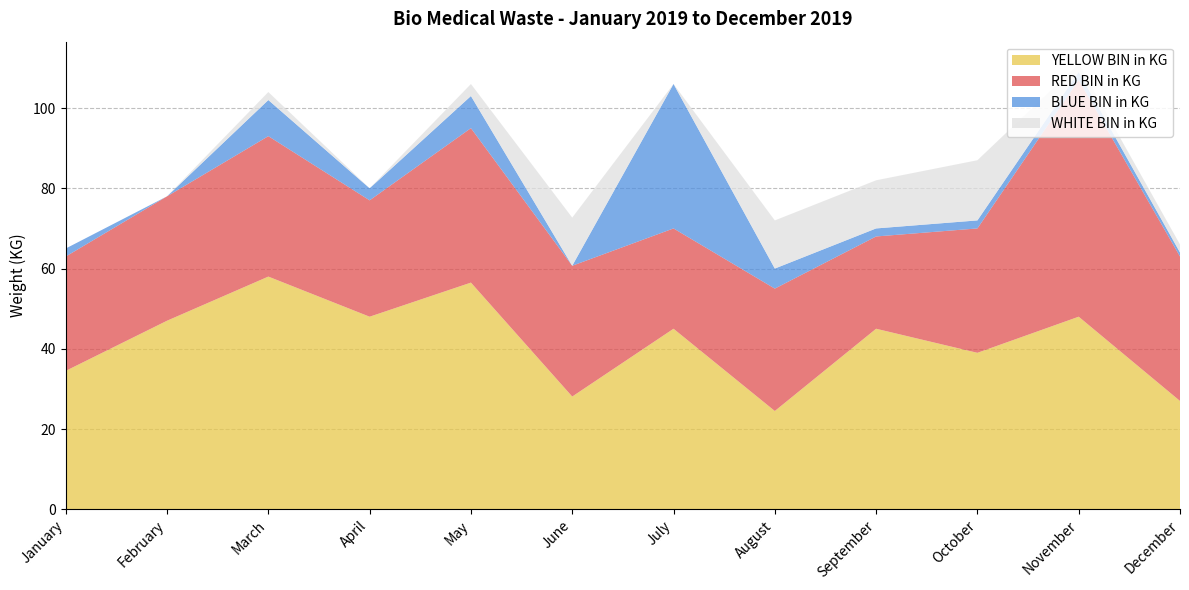

Reading left to right, extract all data points from this chart.

YELLOW BIN in KG: January=34.5	February=47.0	March=58.0	April=48.0	May=56.5	June=28.1	July=45.0	August=24.5	September=45.0	October=39.0	November=48.0	December=27.0
RED BIN in KG: January=28.5	February=31.0	March=35.0	April=29.0	May=38.5	June=32.6	July=25.0	August=30.5	September=23.0	October=31.0	November=59.0	December=36.0
BLUE BIN in KG: January=2.0	February=0.0	March=9.0	April=3.0	May=8.0	June=0.0	July=36.0	August=5.0	September=2.0	October=2.0	November=2.0	December=1.0
WHITE BIN in KG: January=0.0	February=0.0	March=2.0	April=0.0	May=3.0	June=12.0	July=0.0	August=12.0	September=12.0	October=15.0	November=2.0	December=2.0